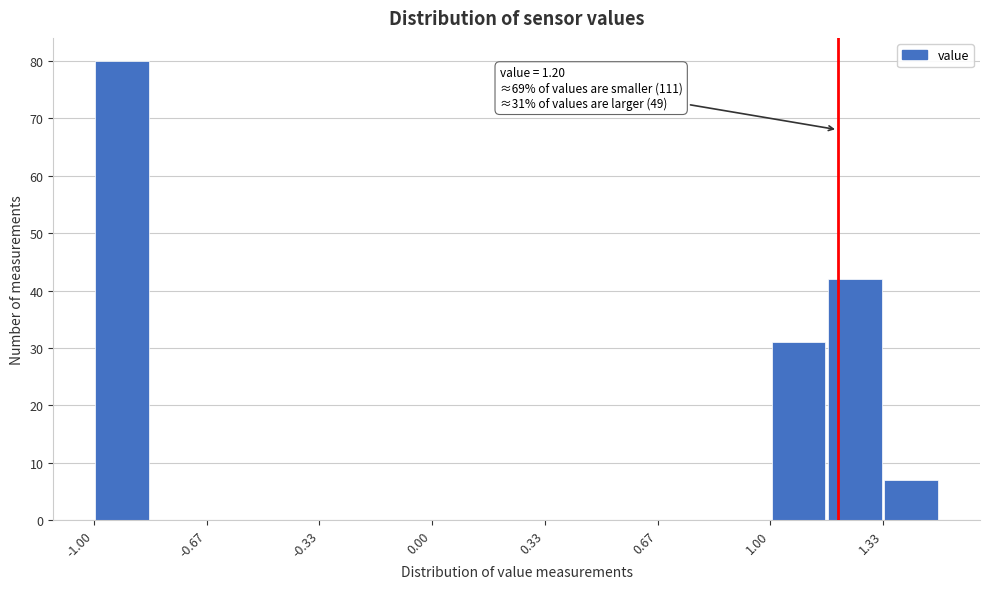

Around what value on the x-axis is the tallest bar? Give the approximate position of its centre, as read against the axis.

-0.90